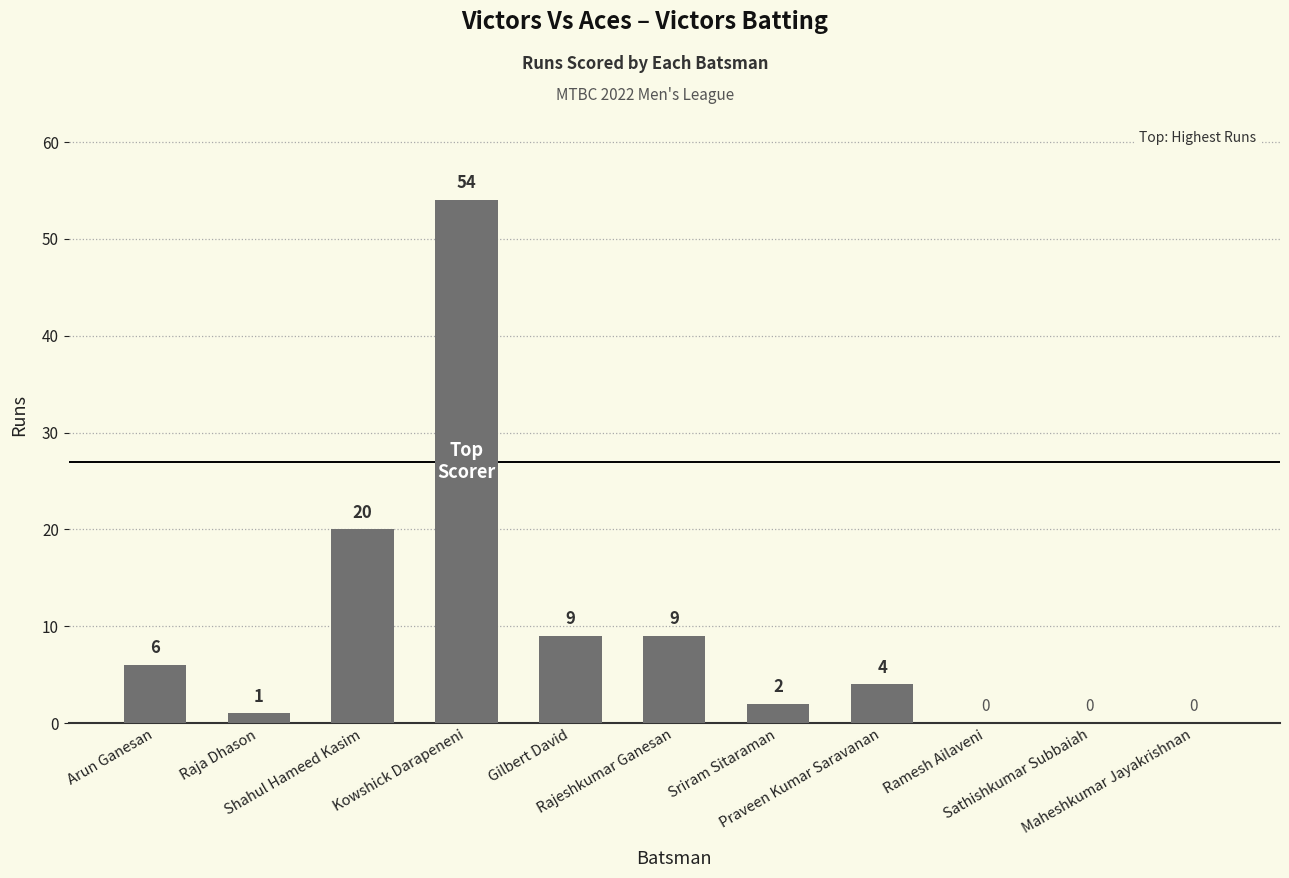

Reading left to right, transcribe all the data shown in this chart.

Arun Ganesan=6	Raja Dhason=1	Shahul Hameed Kasim=20	Kowshick Darapeneni=54	Gilbert David=9	Rajeshkumar Ganesan=9	Sriram Sitaraman=2	Praveen Kumar Saravanan=4	Ramesh Ailaveni=0	Sathishkumar Subbaiah=0	Maheshkumar Jayakrishnan=0